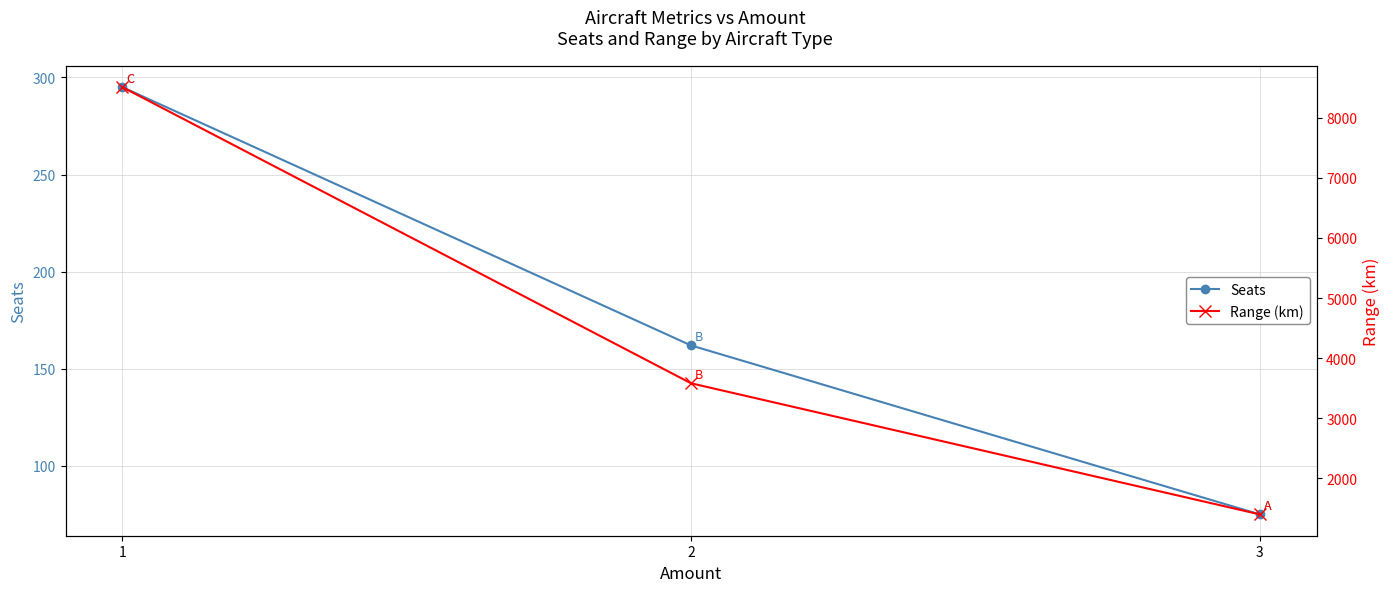

Which series has the largest total across all categories?

Range (km)